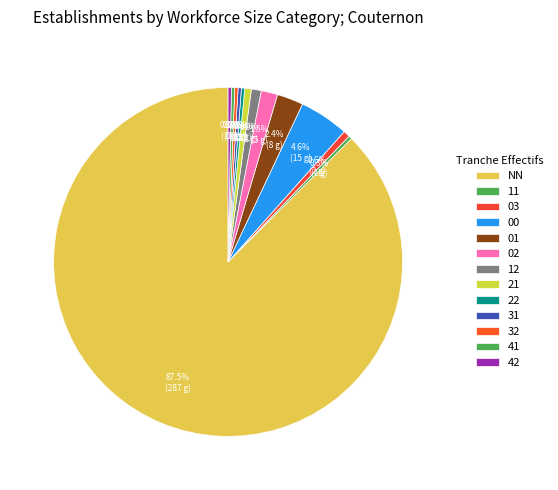

How many slices are in this pie chart?

13